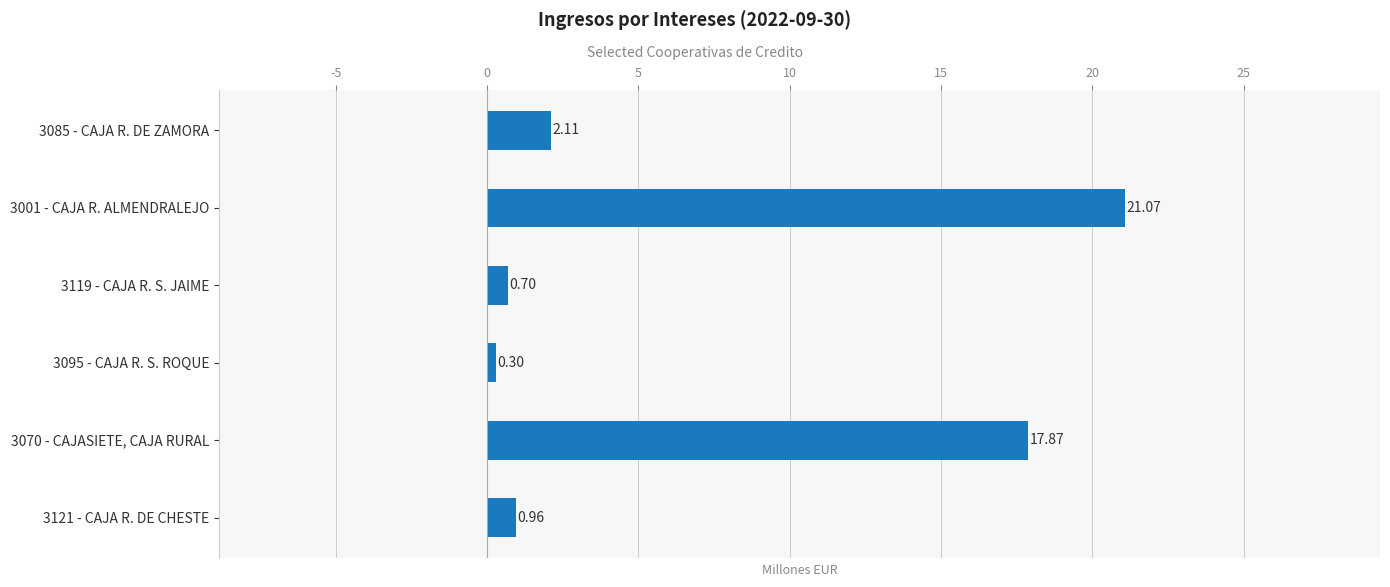

List the labels in order of value, smallest first.

3095 - CAJA R. S. ROQUE, 3119 - CAJA R. S. JAIME, 3121 - CAJA R. DE CHESTE, 3085 - CAJA R. DE ZAMORA, 3070 - CAJASIETE, CAJA RURAL, 3001 - CAJA R. ALMENDRALEJO